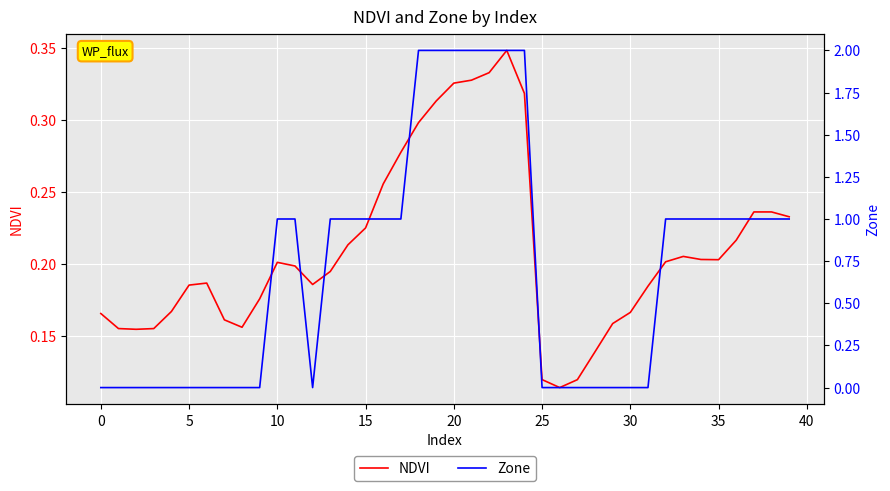

The value of NDVI at 10 is 0.3. True or false?

False